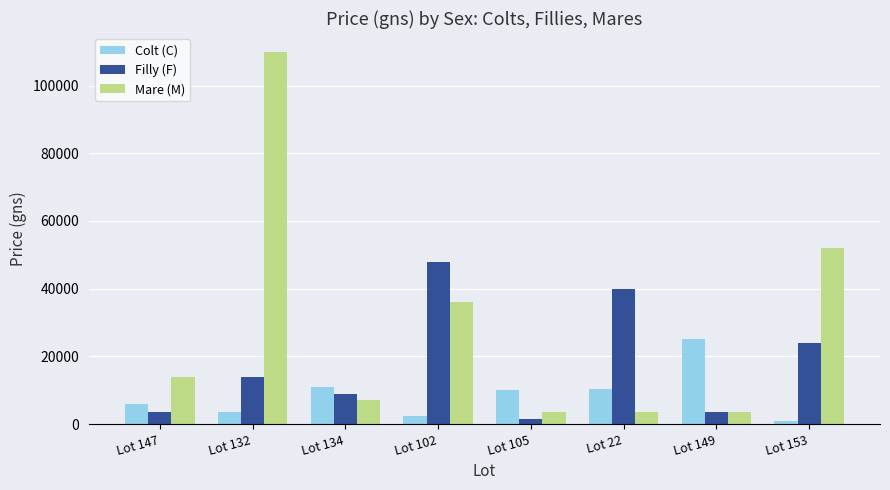

How many bars are there in each group?

3